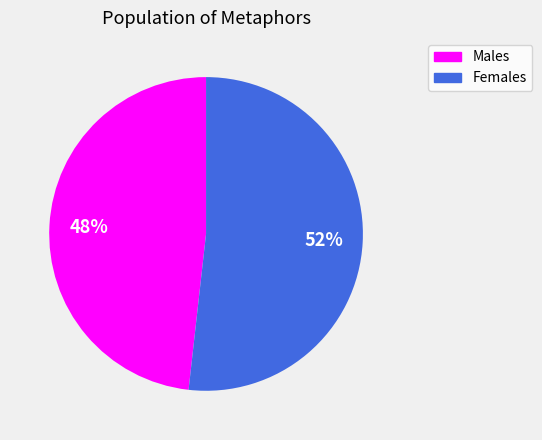

Is there a majority slice in this chart?

Yes